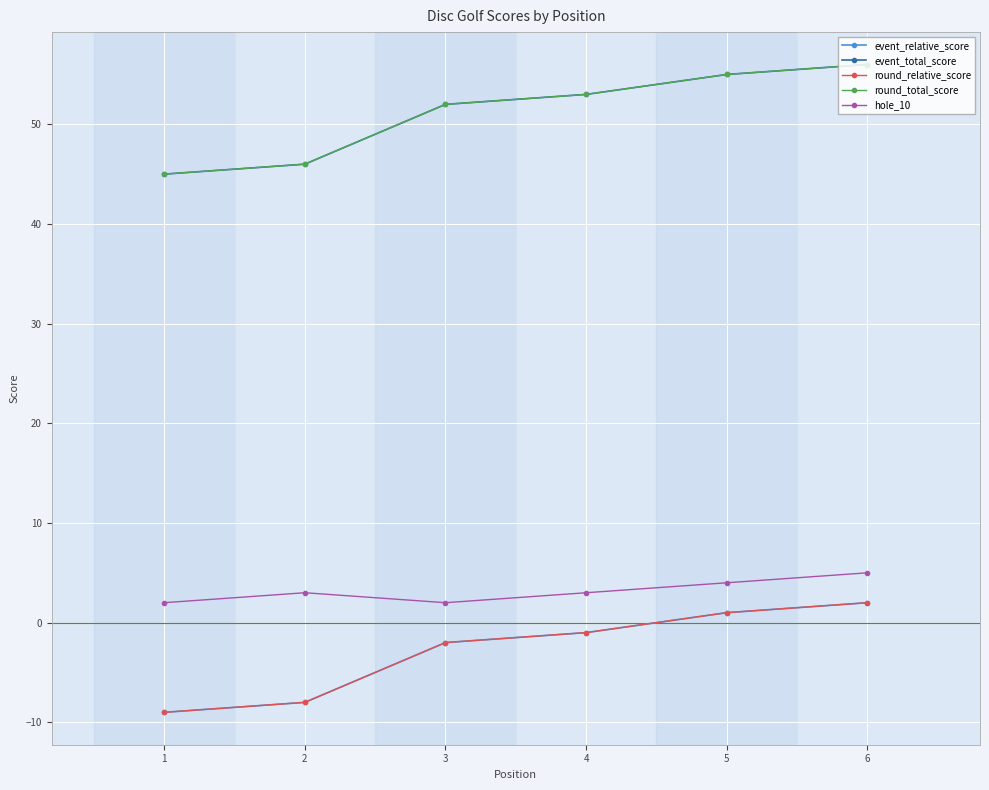

At which category is the sum across all series the highest?

6